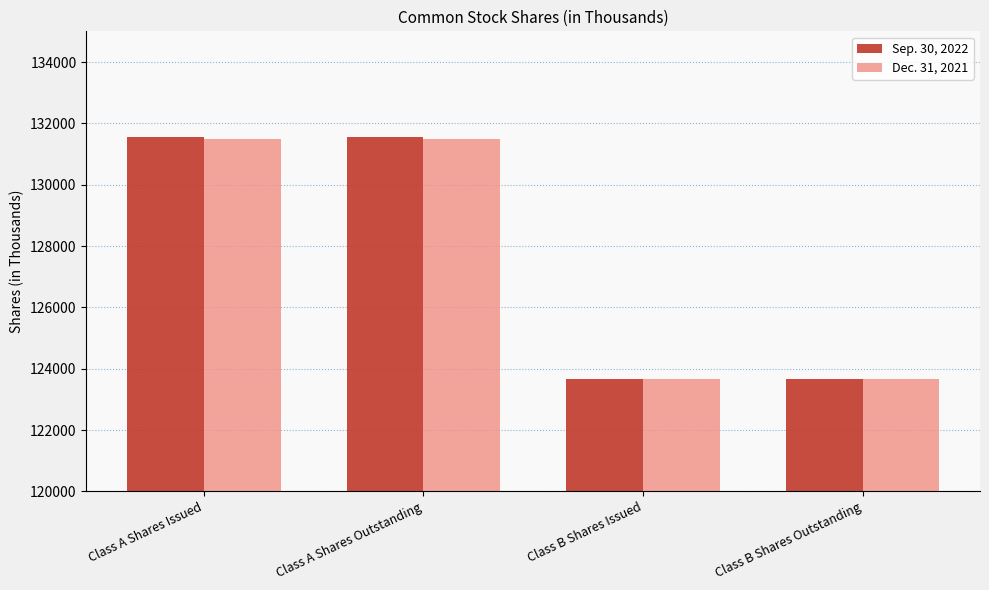

Reading left to right, transcribe all the data shown in this chart.

Sep. 30, 2022: Class A Shares Issued=131540	Class A Shares Outstanding=131540	Class B Shares Issued=123669	Class B Shares Outstanding=123669
Dec. 31, 2021: Class A Shares Issued=131488	Class A Shares Outstanding=131488	Class B Shares Issued=123669	Class B Shares Outstanding=123669